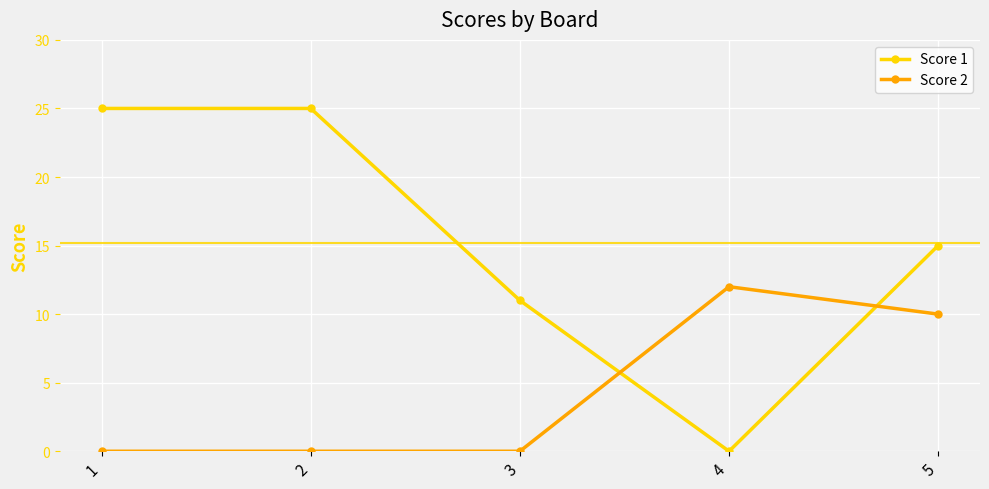

At how many categories does at least one series exceed 5?

5